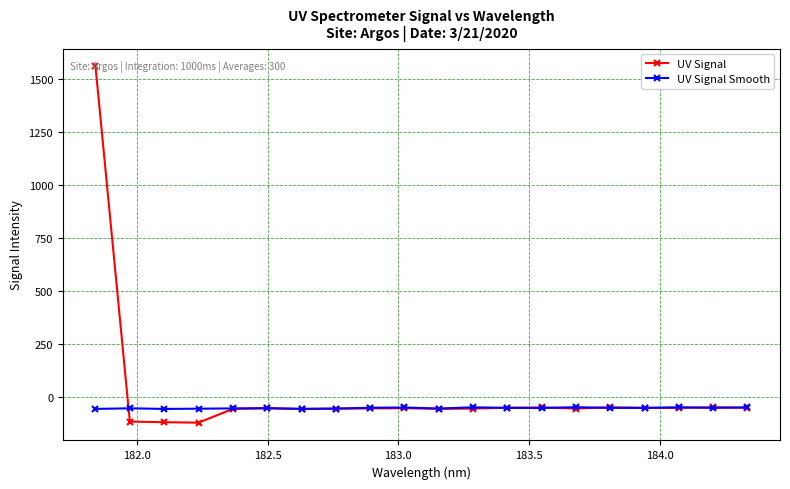

True or false: UV Signal Smooth has more than 2 points higher than both neighbors.

True